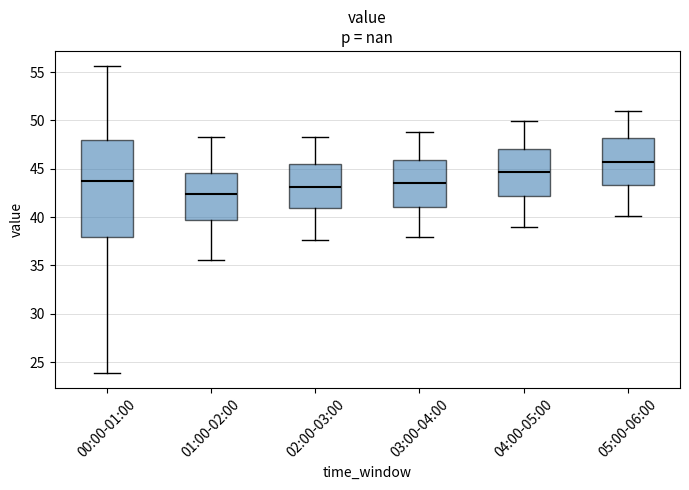

Reading left to right, transcribe this box plot: for each box, give where its median line is, the range the box spans, and where its two whiskers end, as read against the y-axis. The values are not printed on the chart, so give them approximately, as read against the axis.

00:00-01:00: median 43.5, box 38.0 to 48.0, whiskers 24.0 to 55.5
01:00-02:00: median 42.5, box 39.5 to 44.5, whiskers 35.5 to 48.5
02:00-03:00: median 43.0, box 41.0 to 45.5, whiskers 37.5 to 48.5
03:00-04:00: median 43.5, box 41.0 to 46.0, whiskers 38.0 to 49.0
04:00-05:00: median 44.5, box 42.0 to 47.0, whiskers 39.0 to 50.0
05:00-06:00: median 46.0, box 43.5 to 48.0, whiskers 40.0 to 51.0